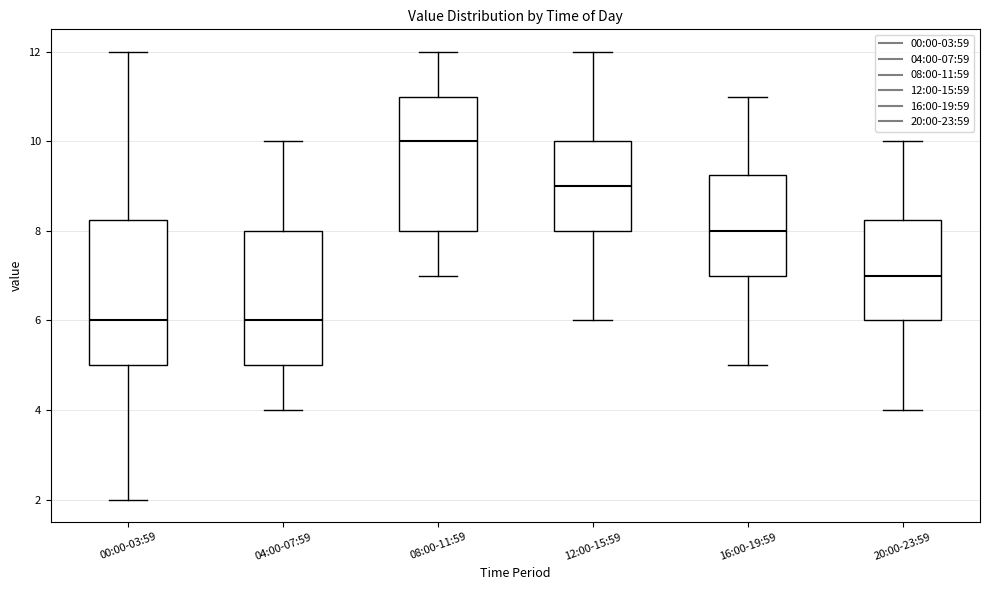

Which box is the tallest, from its lower edge to its upper edge?

00:00-03:59